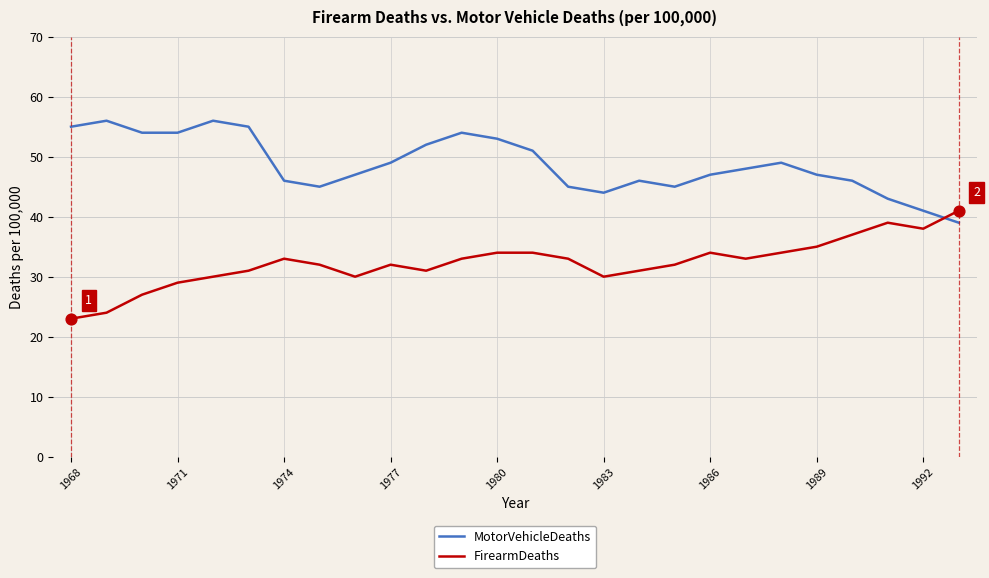

At how many categories does at least one series exceed 42?

24